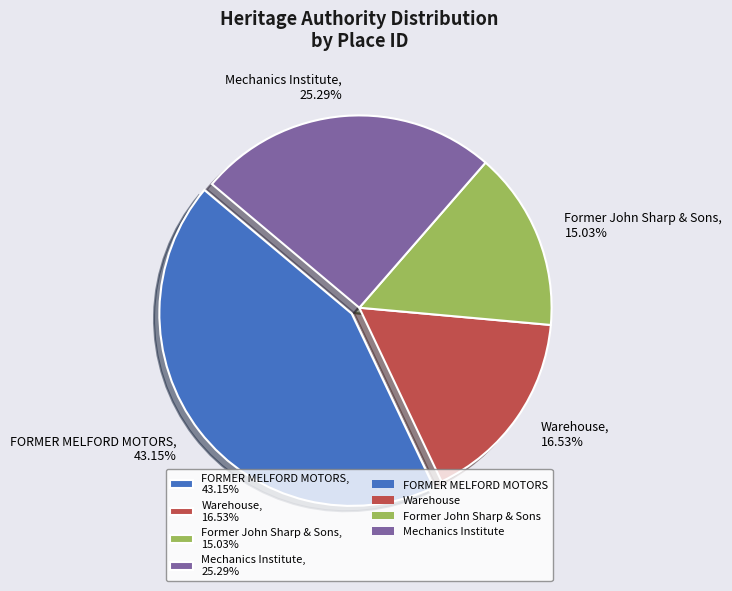

Does FORMER MELFORD MOTORS represent more than half of the total?

No